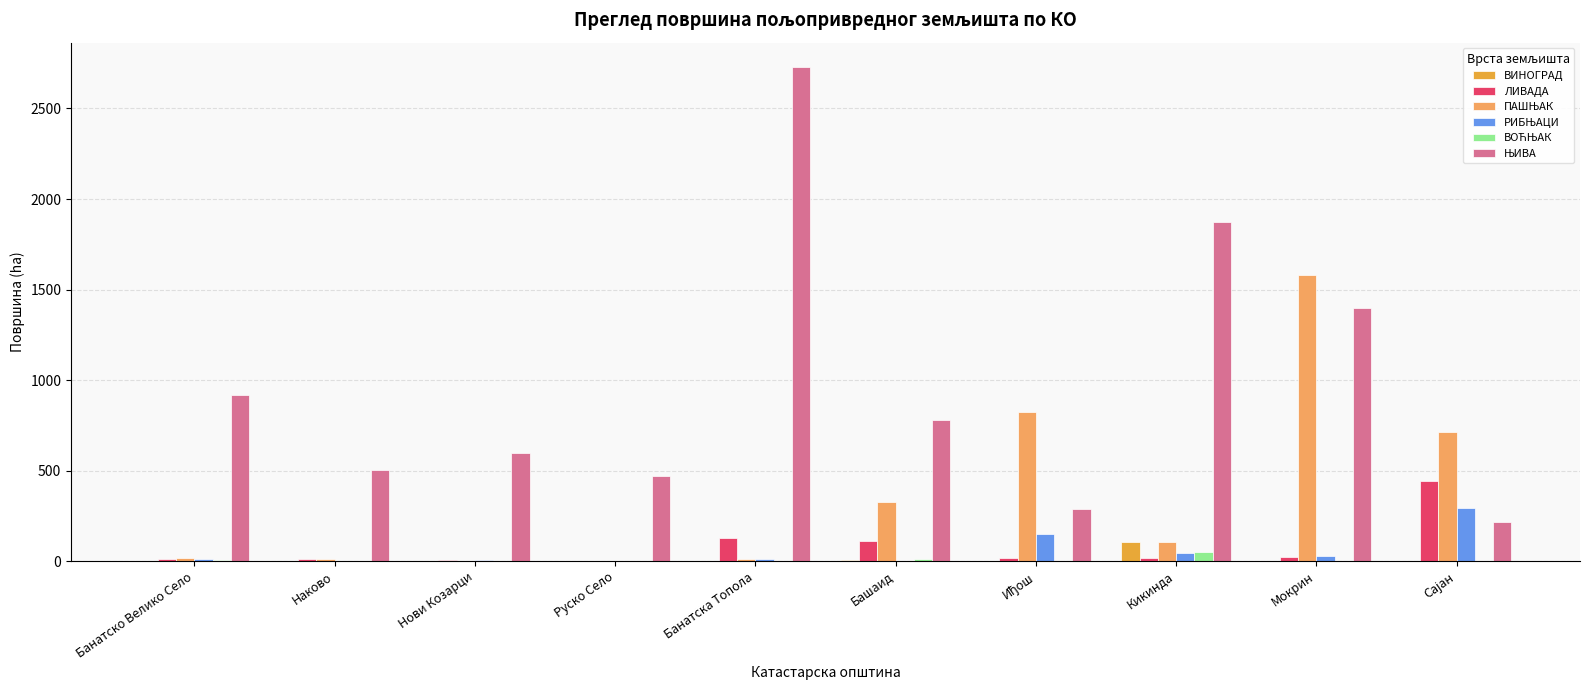

What is the maximum value shown in the chart?

2727.6